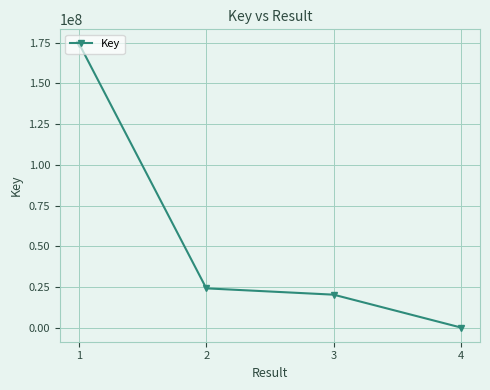

List the labels in order of value, largest first.

1, 2, 3, 4